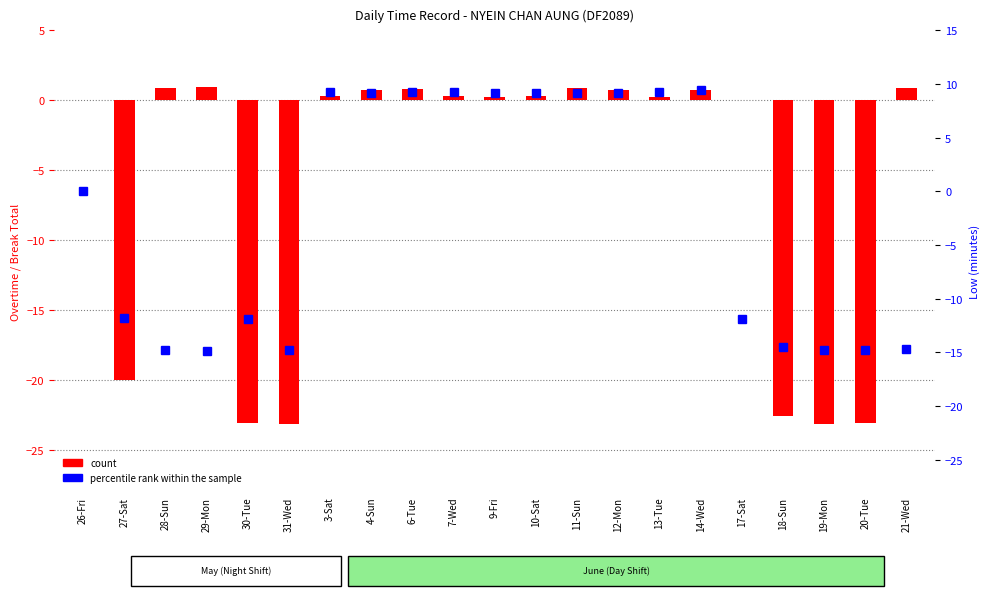

How many values in the percentile rank within the sample series are below 0?

10